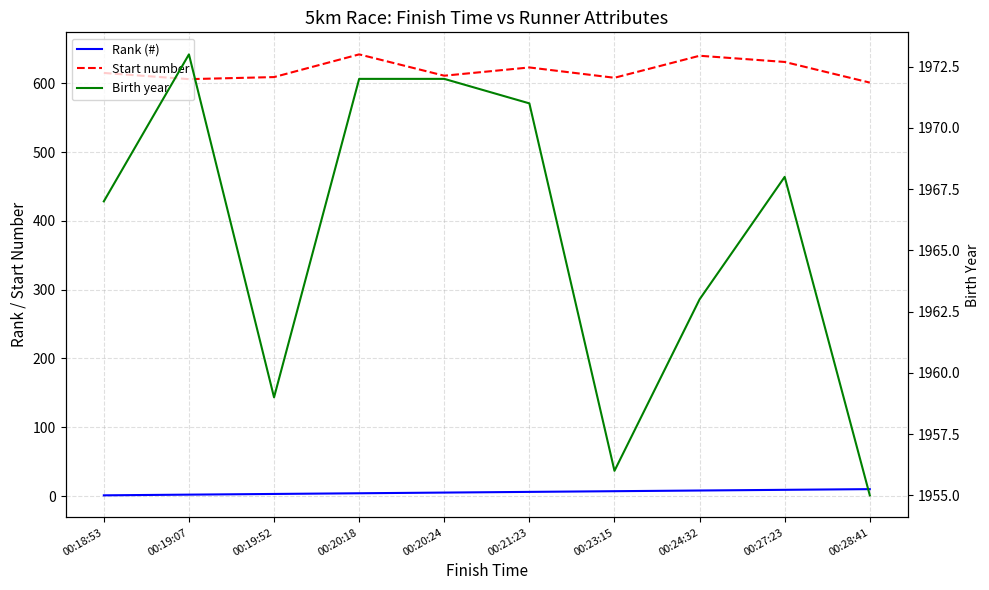

What is the label of the 9th point from the left?

00:27:23